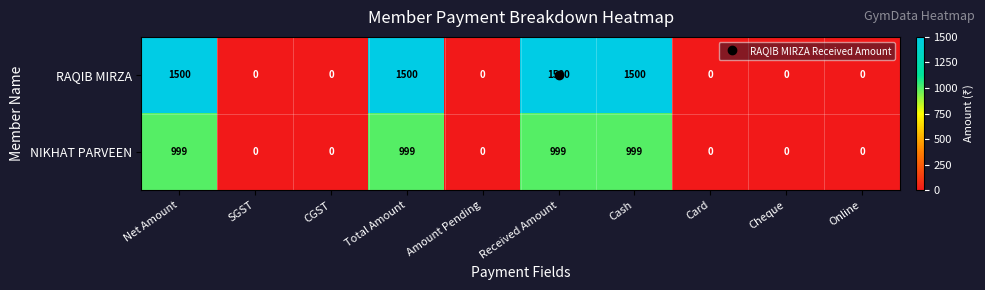

What is the difference between the highest and lowest values at Net Amount?

501